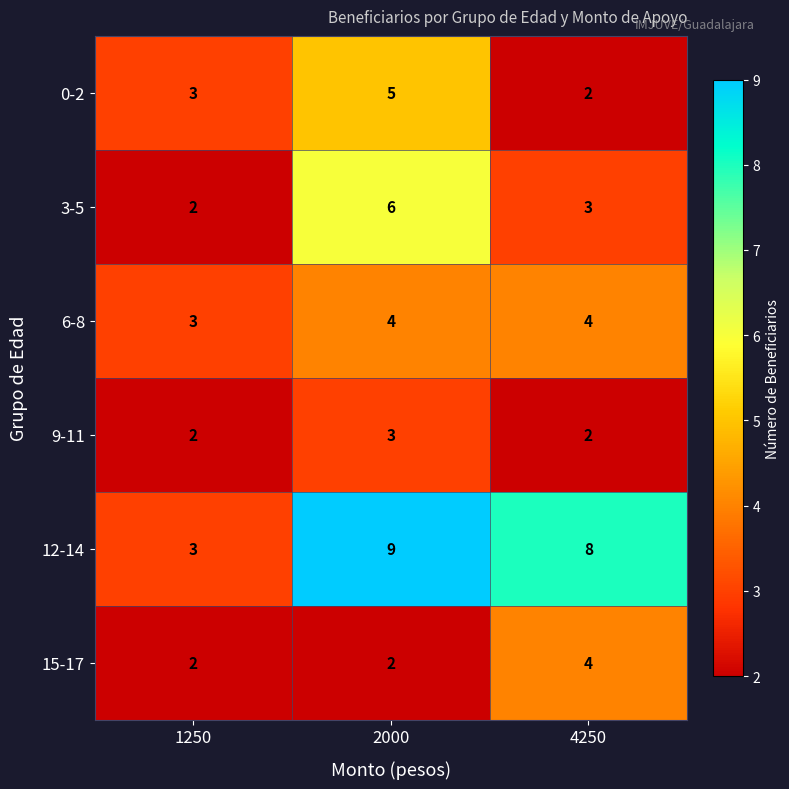

What is the total value across all series at 2000?

29